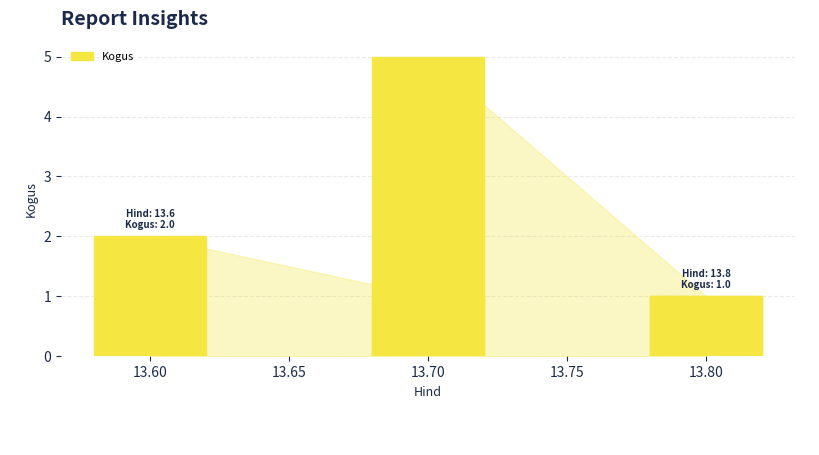

Are the bars horizontal?

No